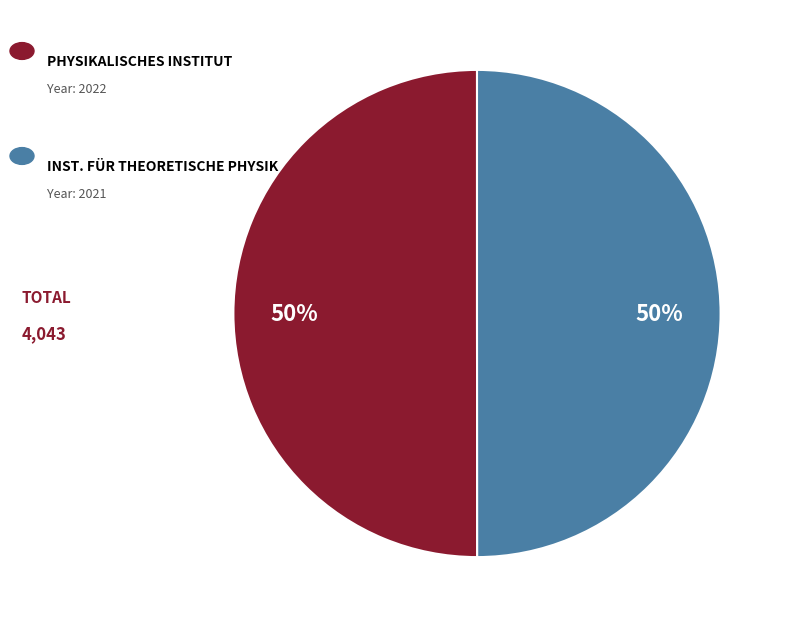

To the nearest percent, what is the average slice percentage?

50%